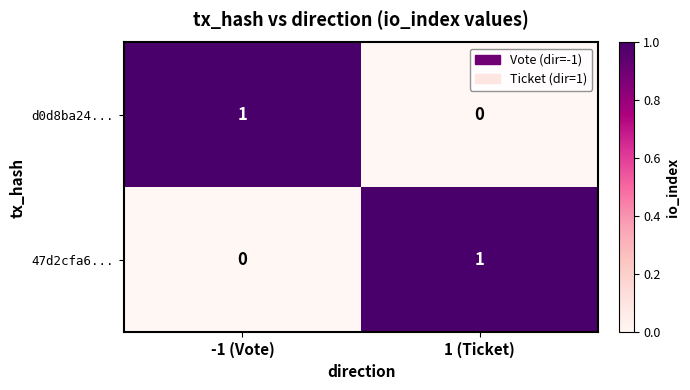

Is it true that 47d2cfa6... equals 0 at 1 (Ticket)?

False